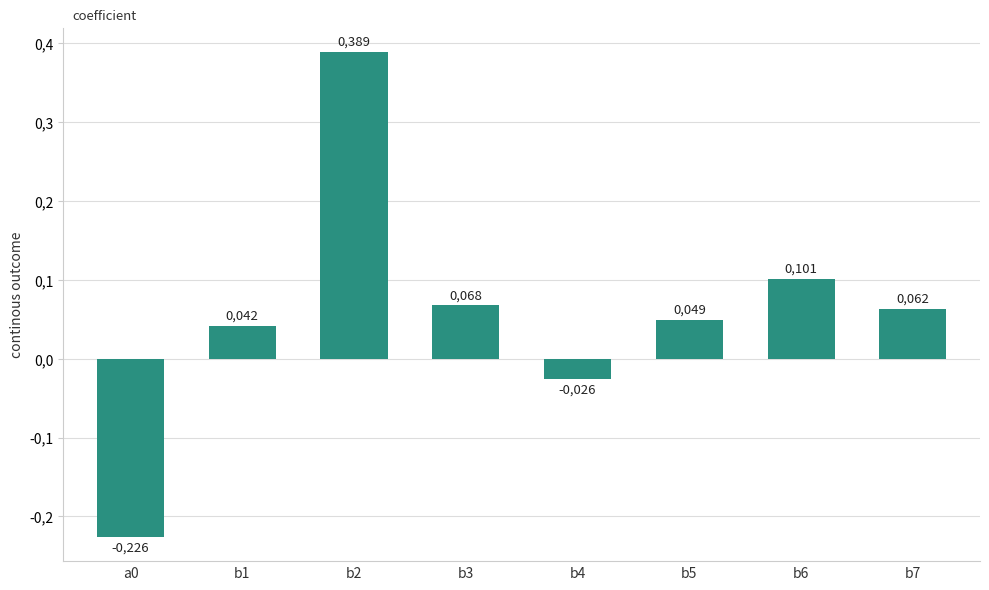

Are the bars horizontal?

No